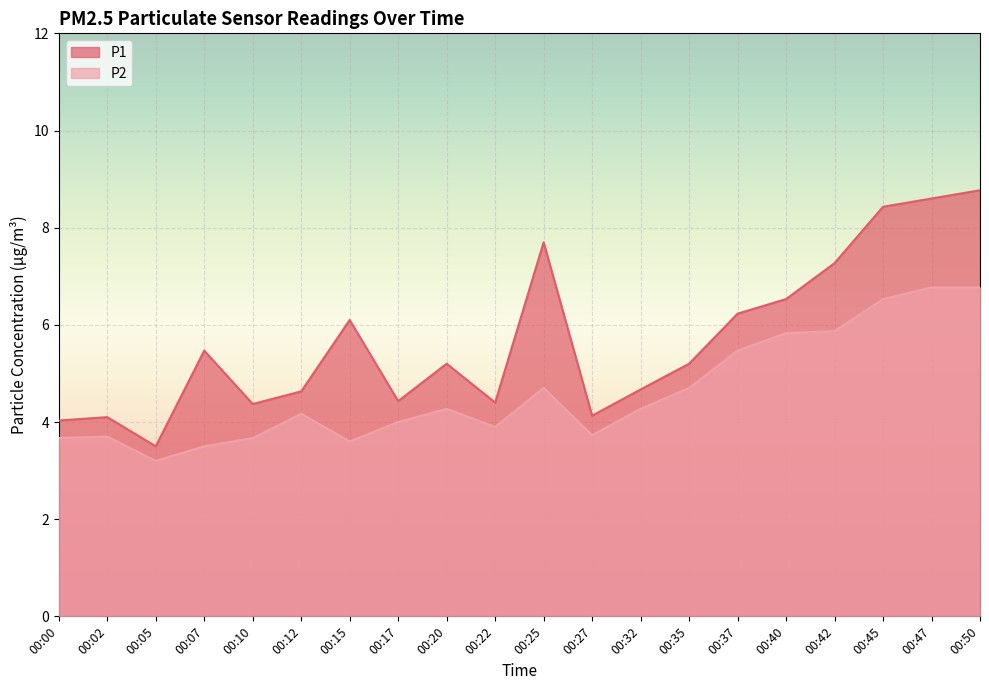

True or false: P1 and P2 cross at least once.

False